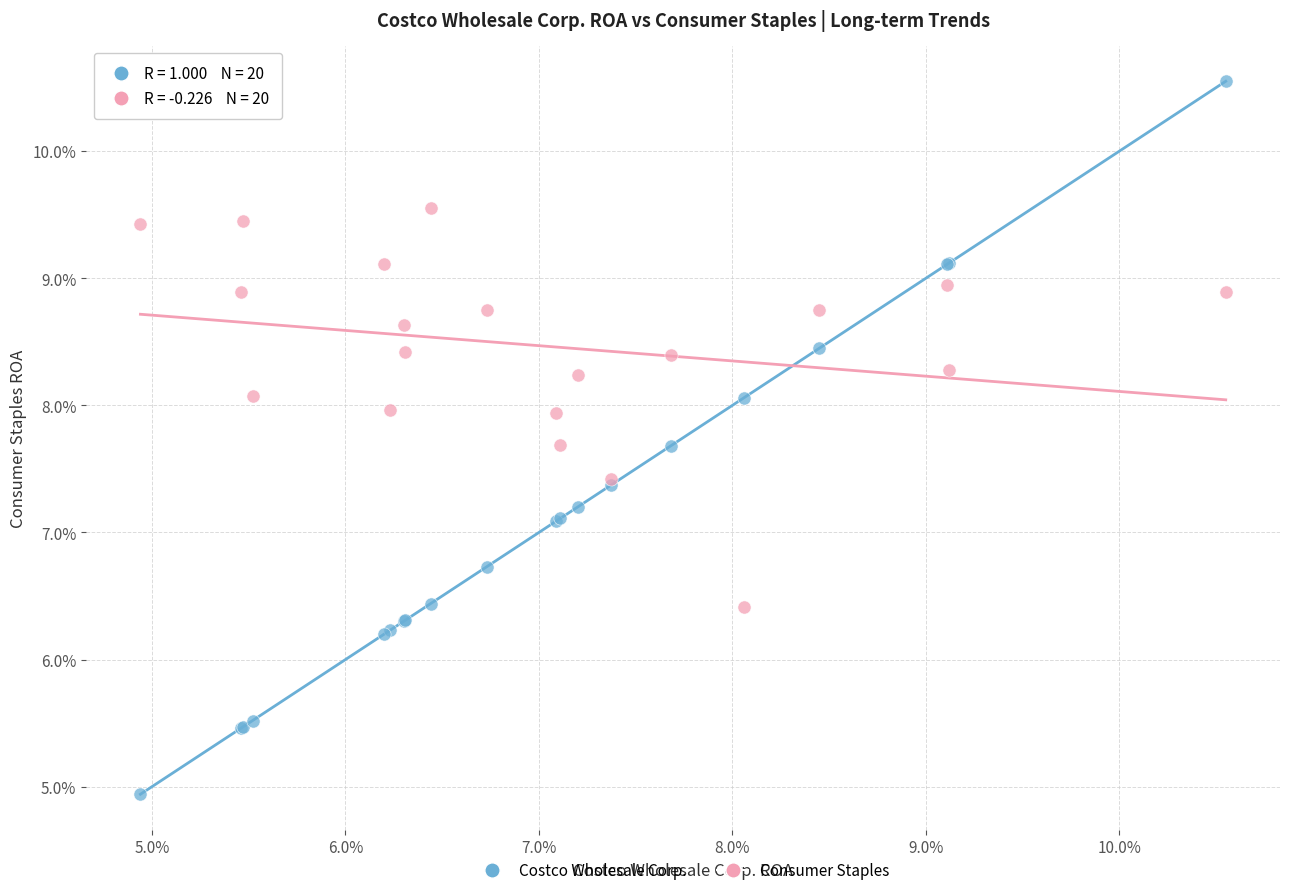

Which series reaches the maximum Y coordinate?

Costco Wholesale Corp.